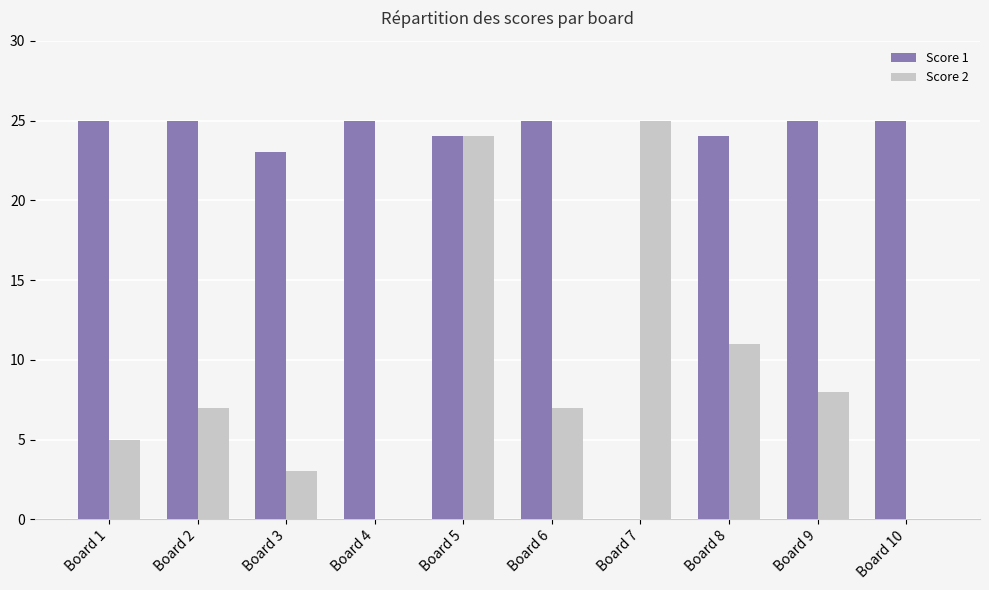

The value of Score 1 at Board 4 is 43. True or false?

False